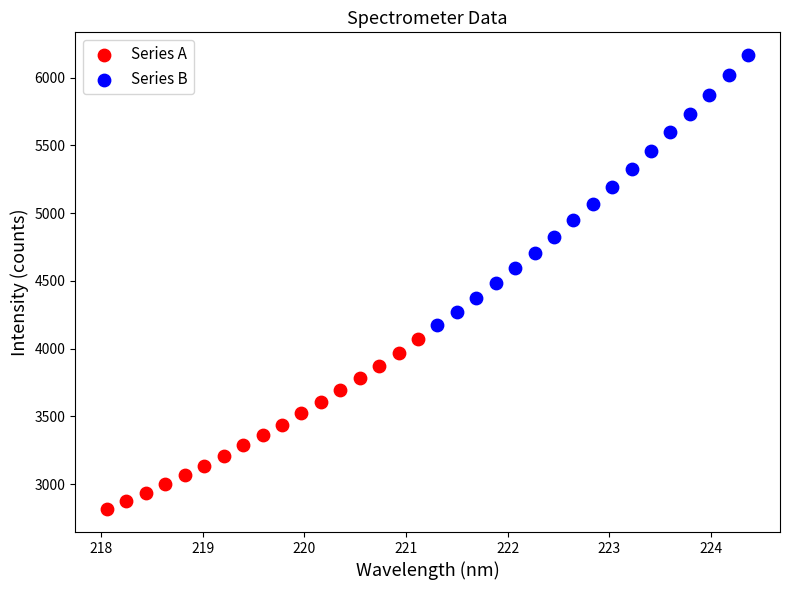

Which series has the largest Y range (max minus min)?

Series B